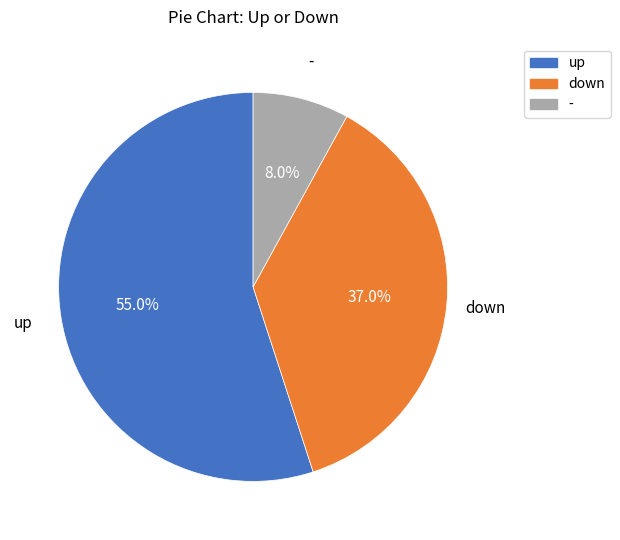

What percentage do up and - together represent?

63.0%